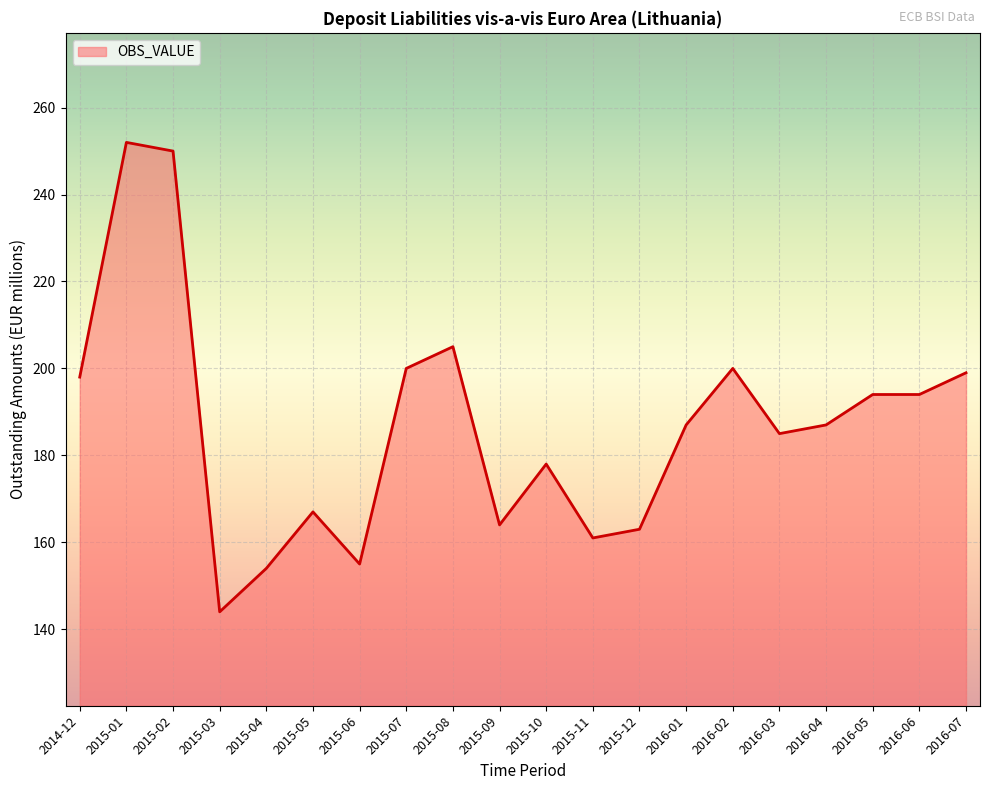

The value at 2015-08 is 341. True or false?

False